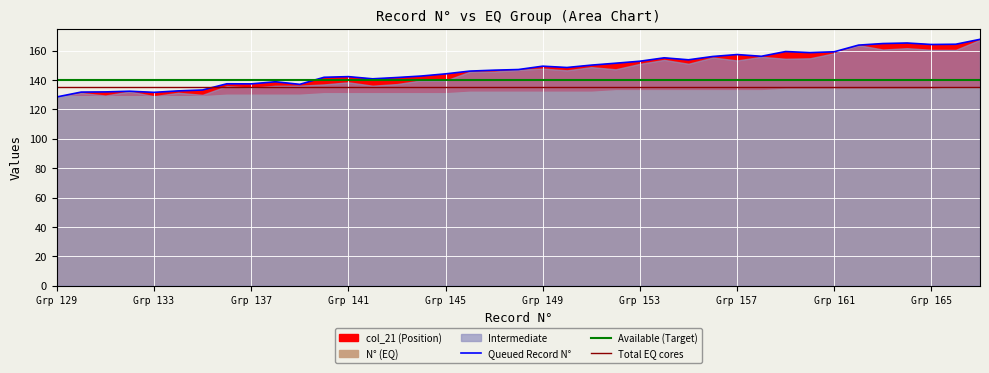

The value of Queued Record N° at Grp 157 is 157.4. True or false?

True